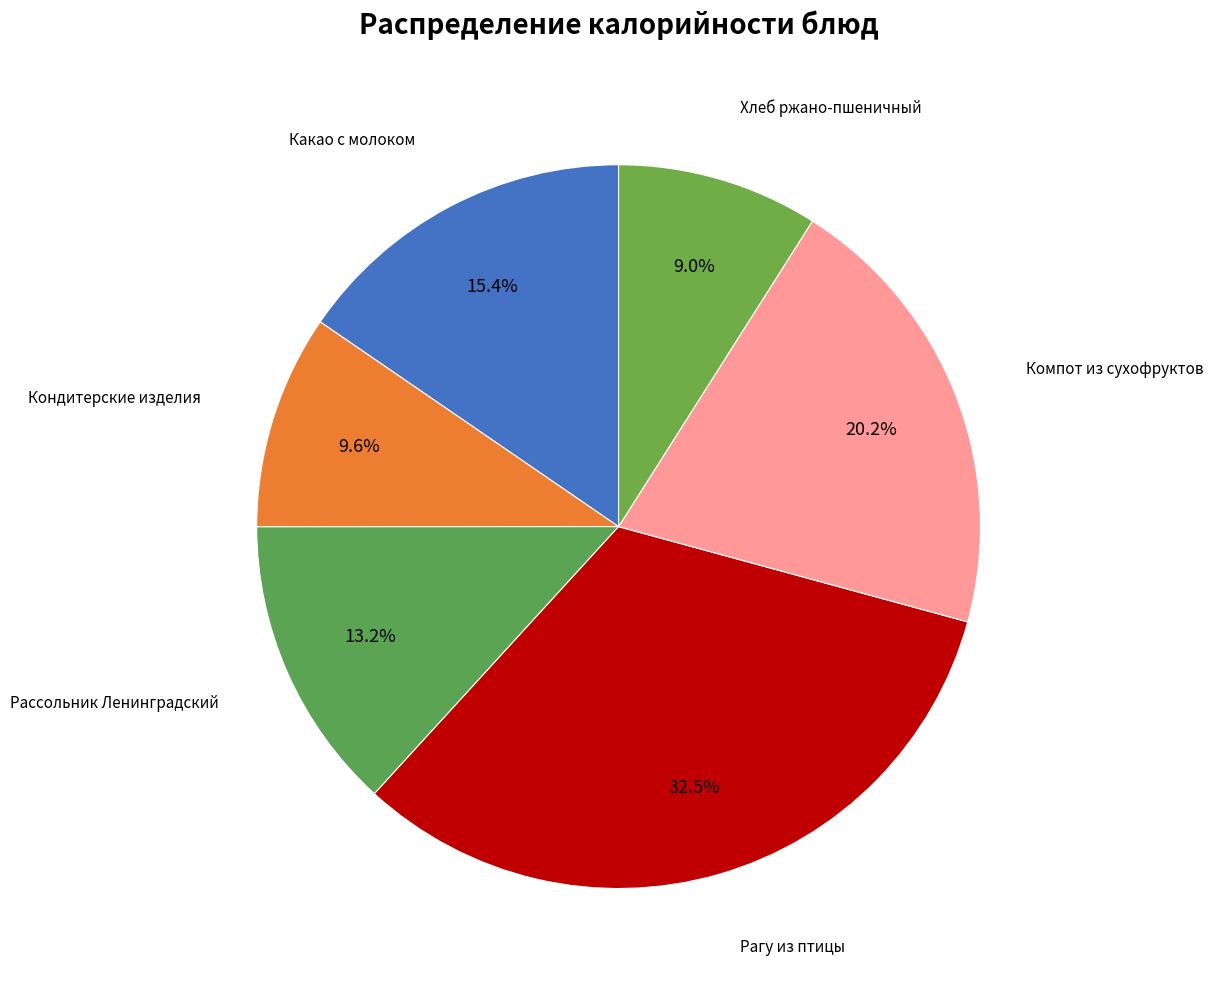

True or false: Хлеб ржано-пшеничный accounts for 1% of the total.

False